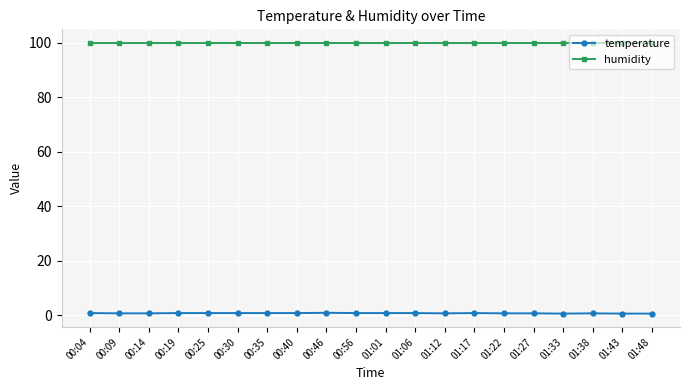

What position from the right is 01:22?

6